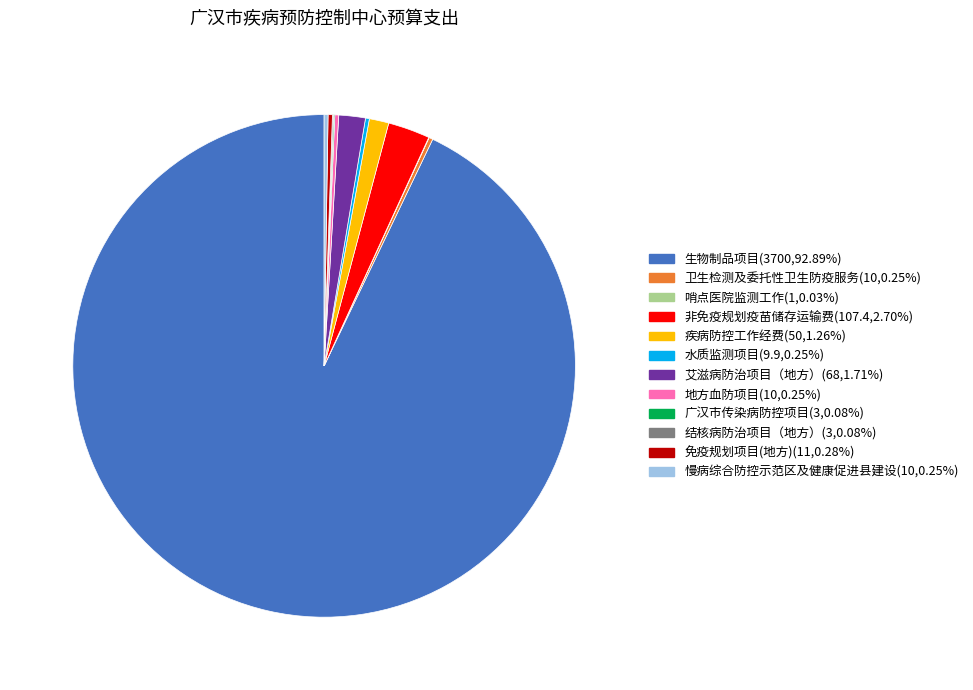

Does 生物制品项目(3700,92.89%) represent more than half of the total?

Yes